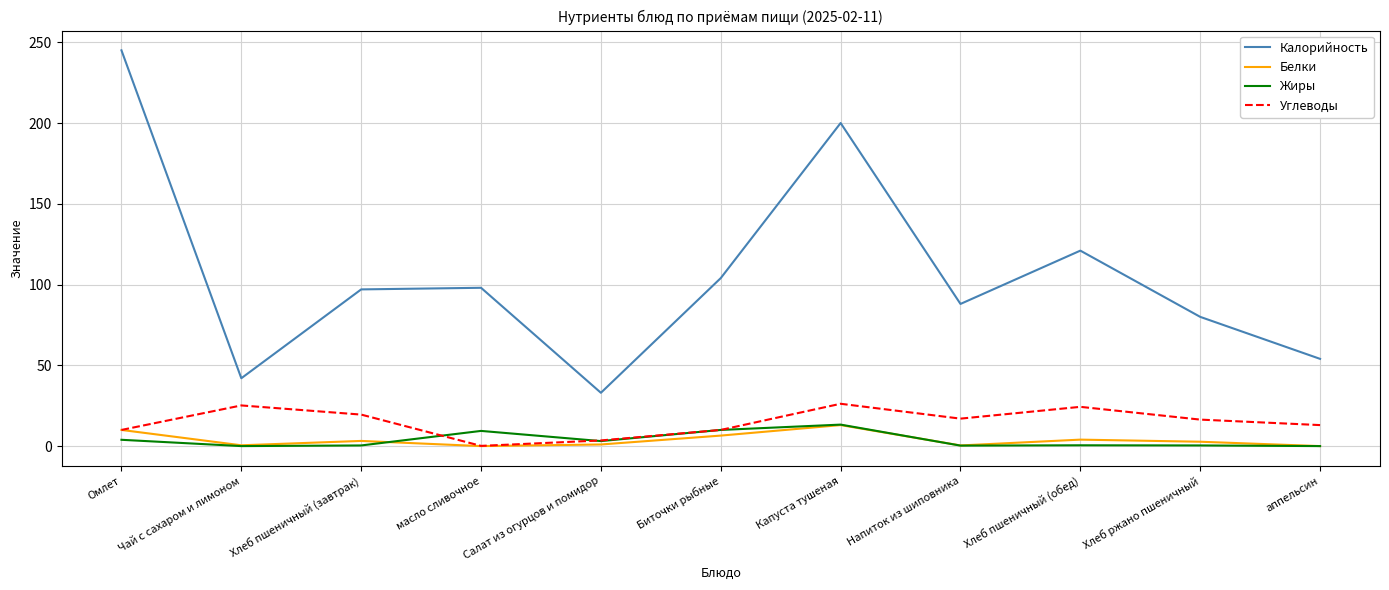

Where is the first local maximum for Жиры?

масло сливочное